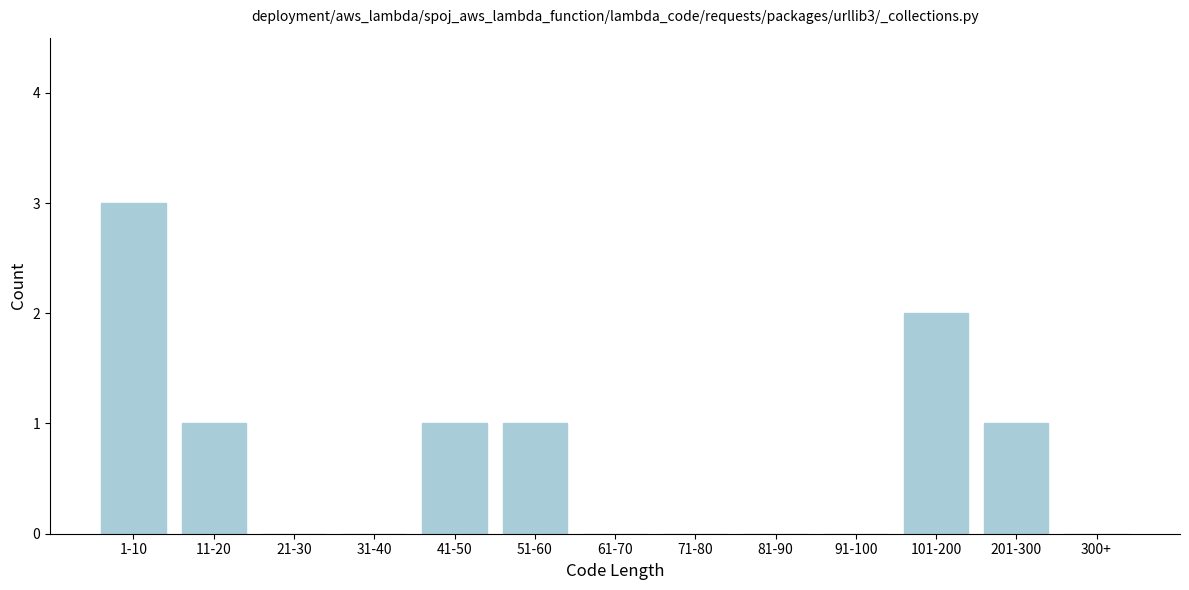

Reading left to right, extract all data points from this chart.

1-10=3	11-20=1	21-30=0	31-40=0	41-50=1	51-60=1	61-70=0	71-80=0	81-90=0	91-100=0	101-200=2	201-300=1	300+=0